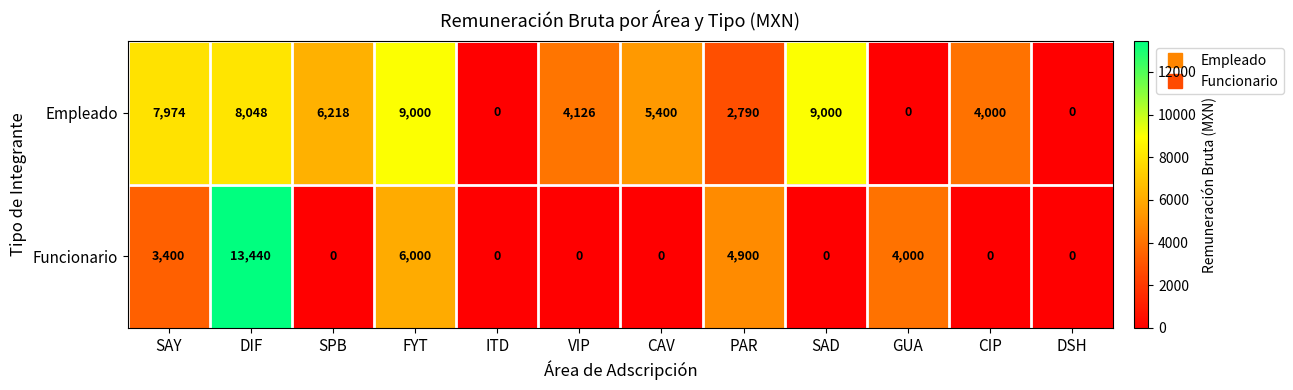

What is the average value of the Empleado series?

4713